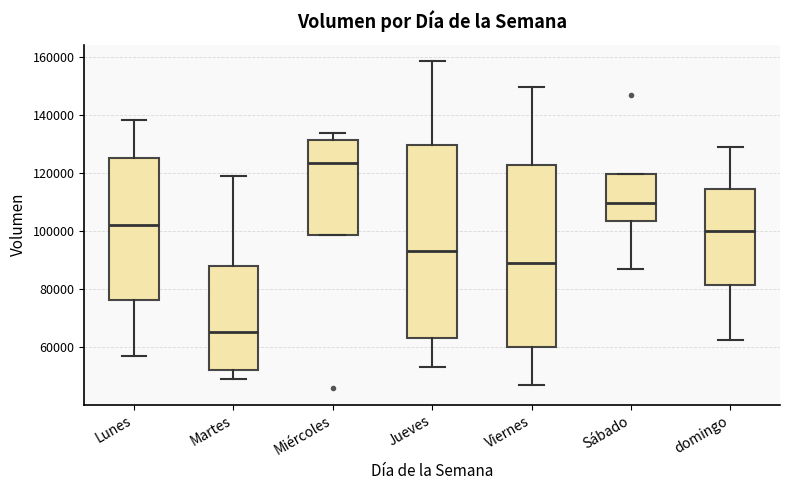

Where is the upper edge of the box for Viernes on the y-axis? The values are not printed on the chart, so give them approximately, as read against the axis.

122000